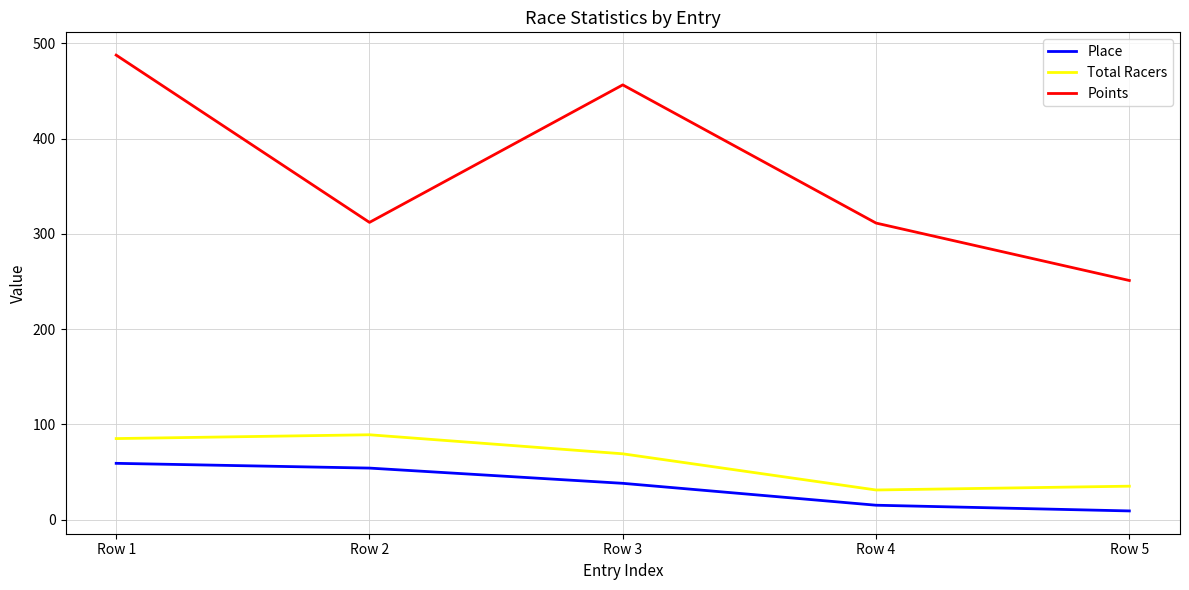

Which series has the widest spread of values?

Points